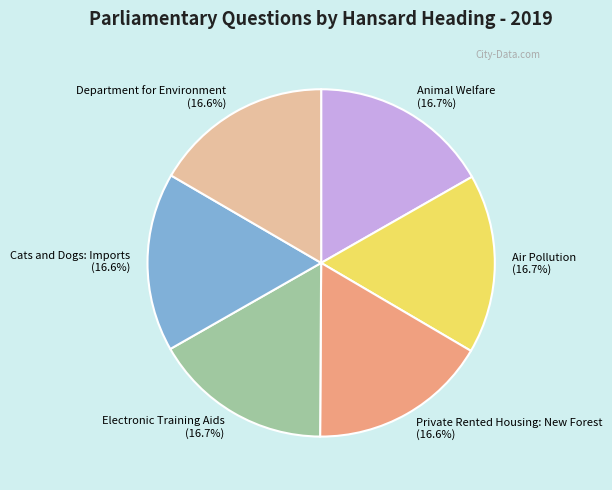

To the nearest percent, what is the average slice percentage?

17%